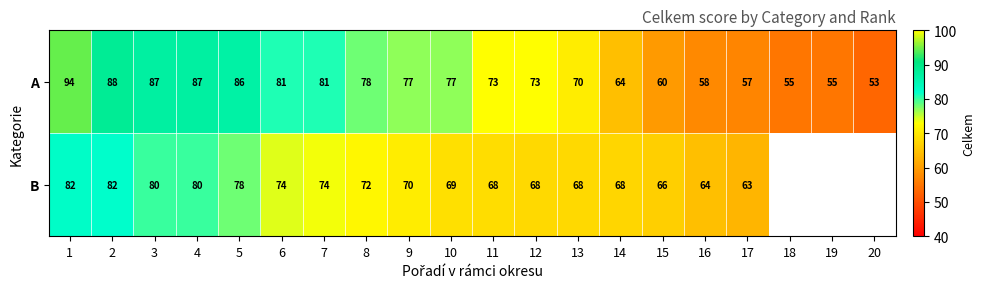

Which series changed the most between 8 and 10?

B